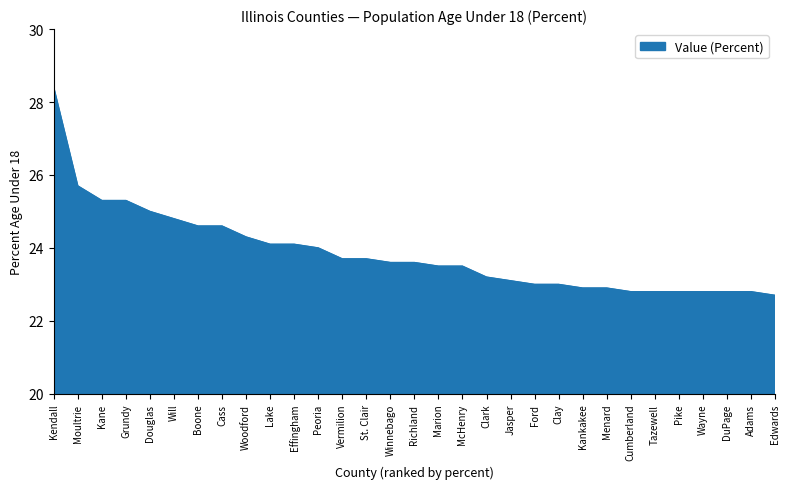

What is the difference between the maximum and minimum values?

5.7